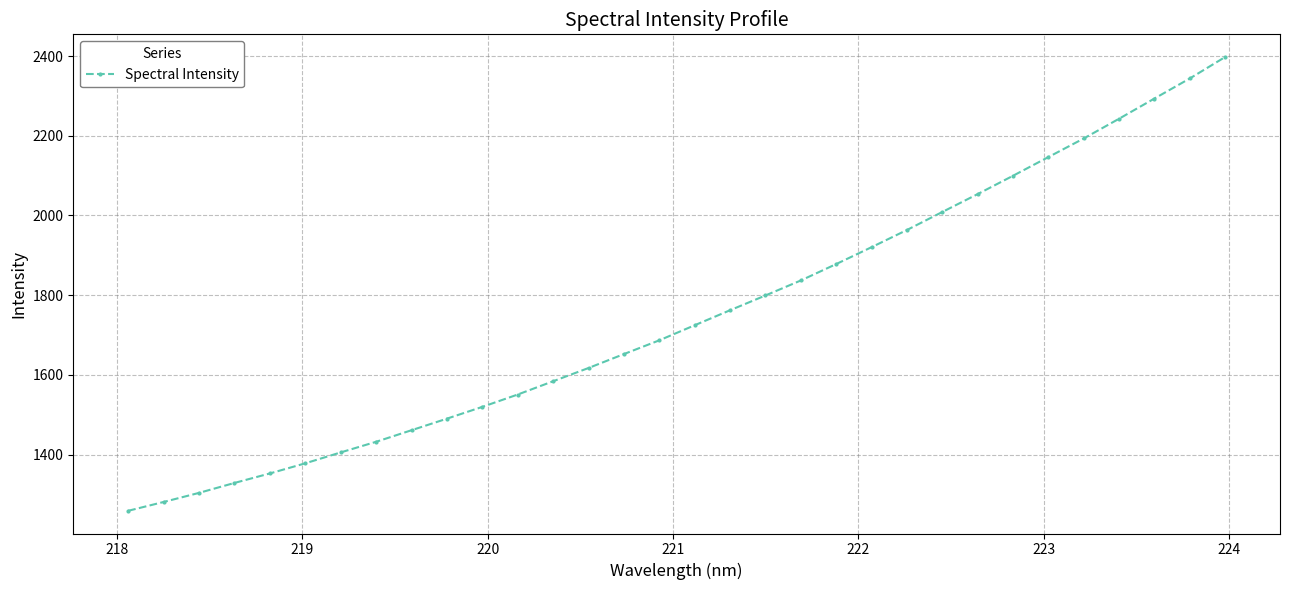

What is the sum of all values?

55968.7